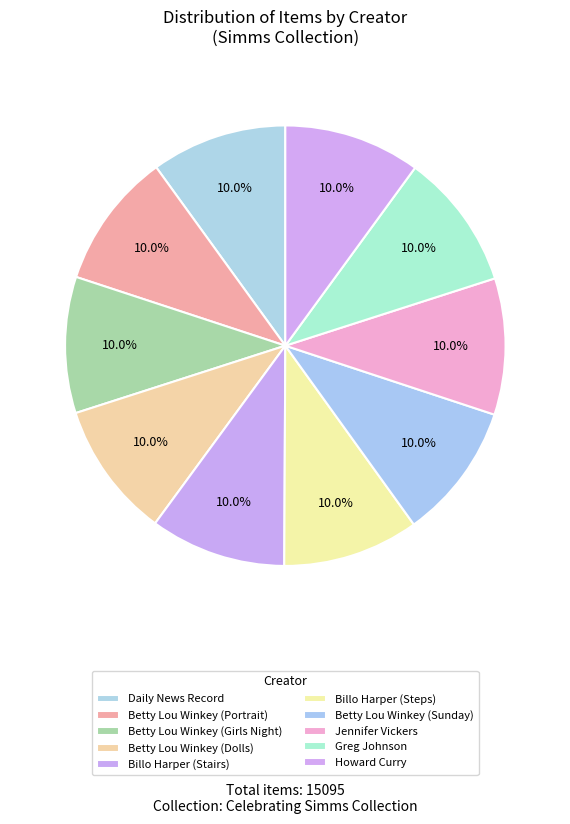

Count the number of slices in the pie.

10